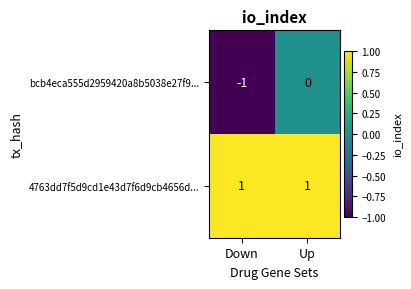

At Down, list the series in order from smallest to largest.

bcb4eca555d2959420a8b5038e27f9..., 4763dd7f5d9cd1e43d7f6d9cb4656d...